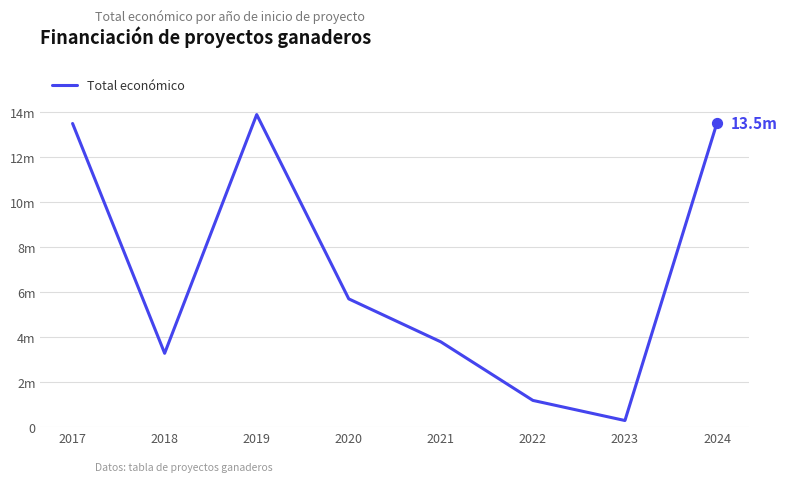

What is the change in value from 2017 to 2019?

+397040